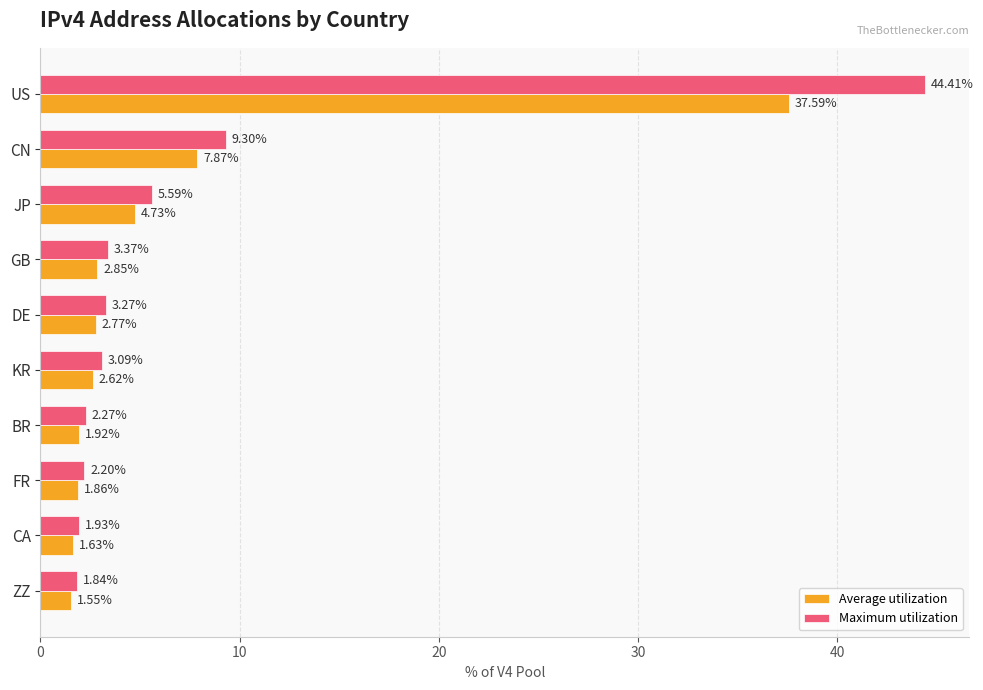

Rank the series by their average value, from lowest to highest.

Average utilization, Maximum utilization